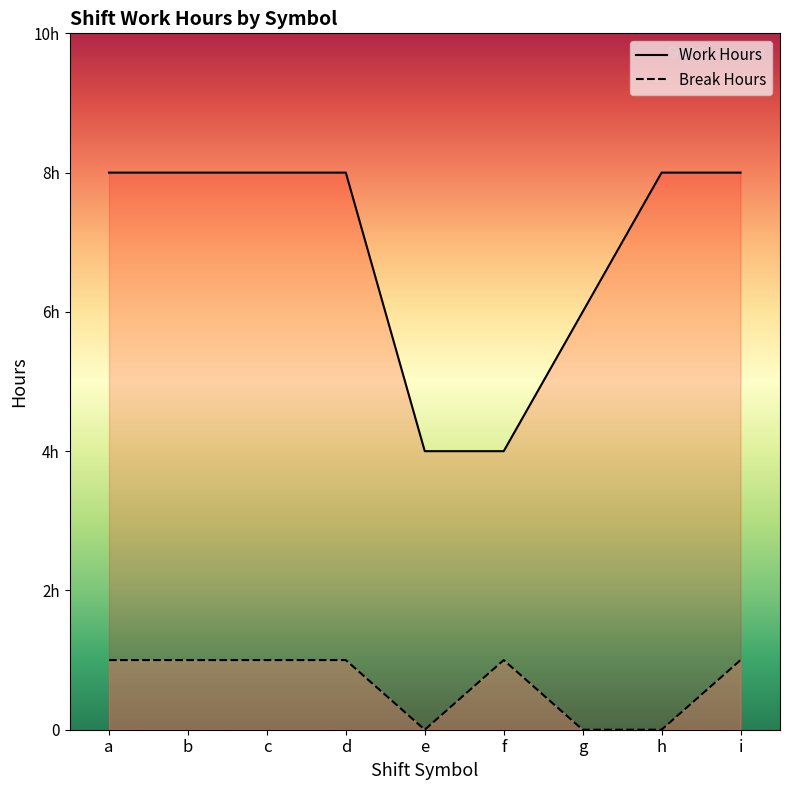

Reading right to left, list all the values displayed in this chart.

Work Hours: 8.0	8.0	6.0	4.0	4.0	8.0	8.0	8.0	8.0
Break Hours: 1.0	0.0	0.0	1.0	0.0	1.0	1.0	1.0	1.0